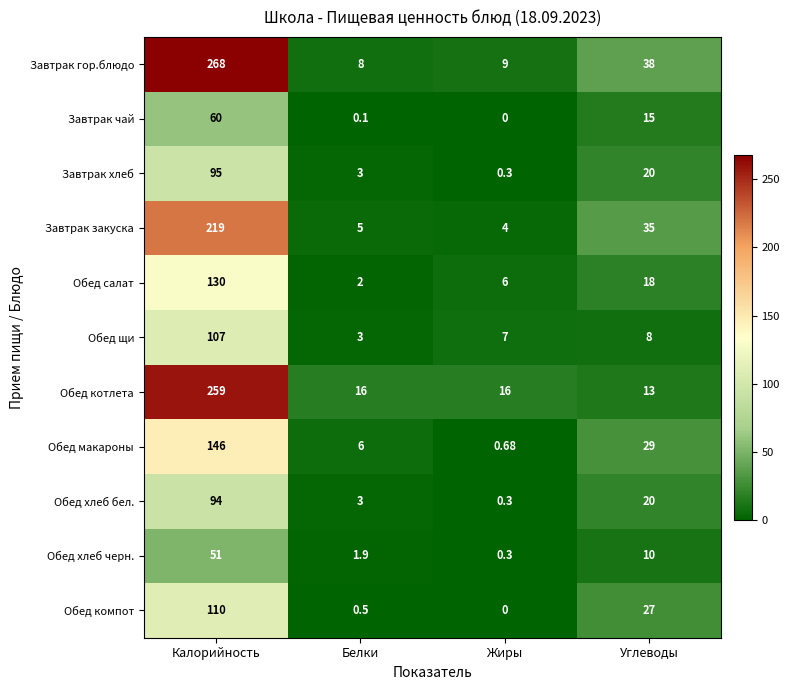

Where is Обед хлеб бел. nearest to the value 47?

Углеводы